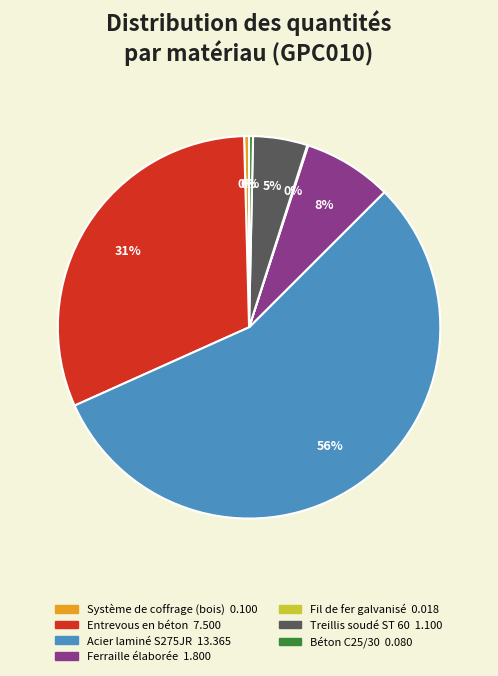

Combined, do Système de coffrage (bois) and Ferraille élaborée account for over 50%?

No